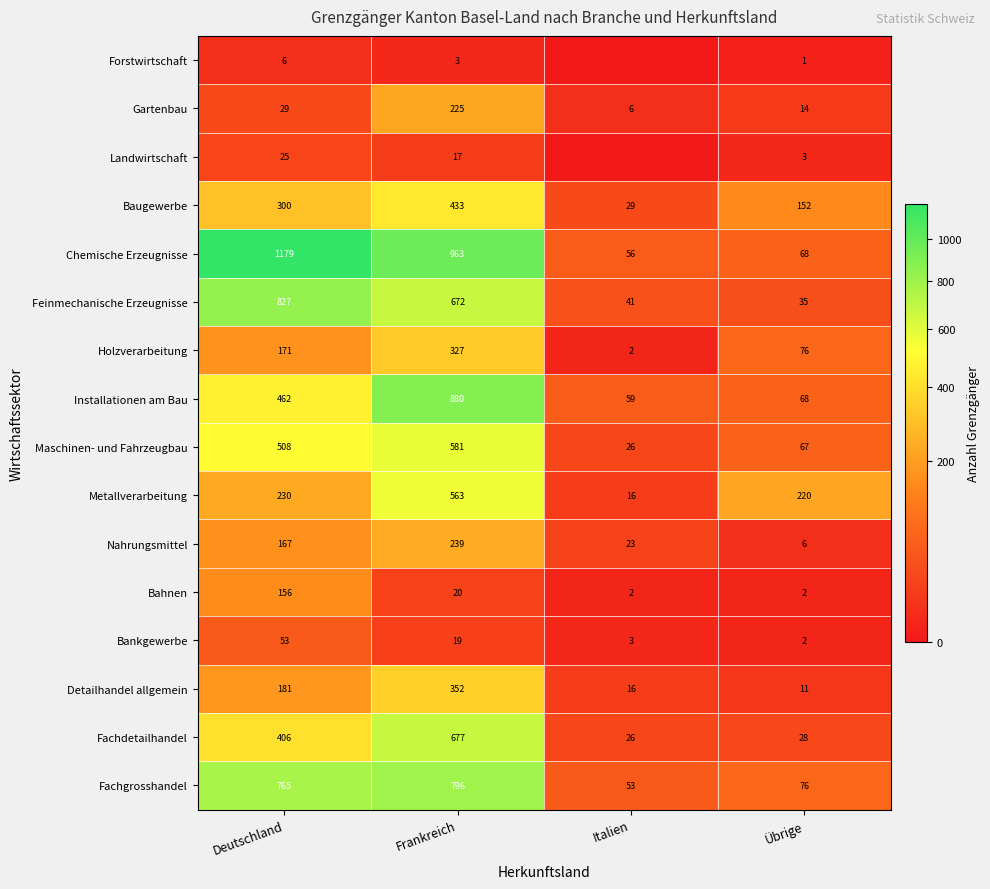

What is the difference between the Fachgrosshandel values at Frankreich and Italien?

743